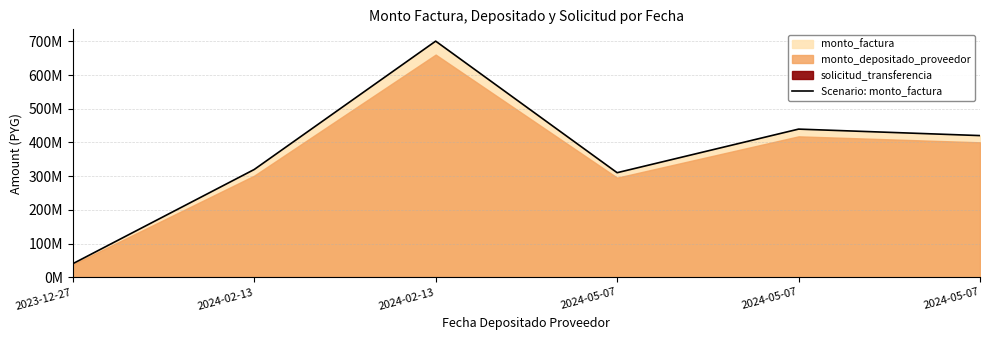

How many lines are shown in the chart?

1